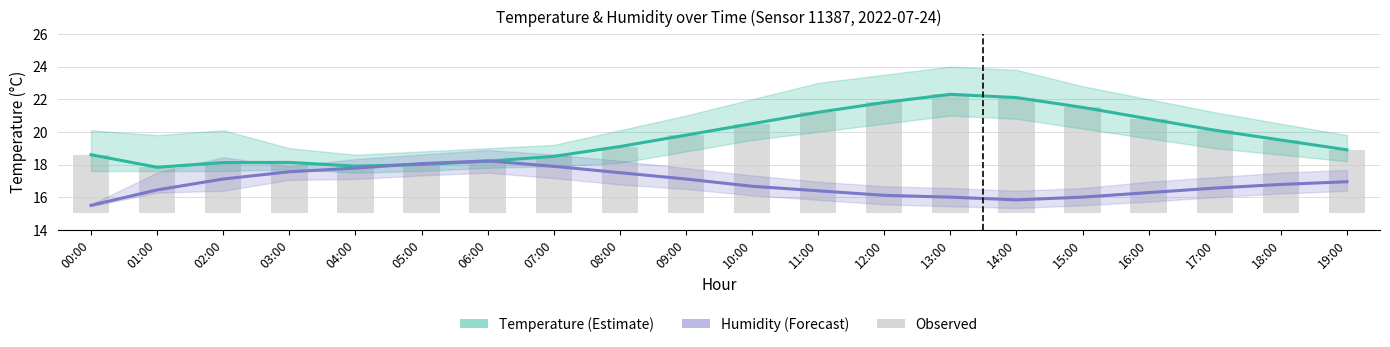

How many data points in Humidity (%) [scaled] are above 16?

16